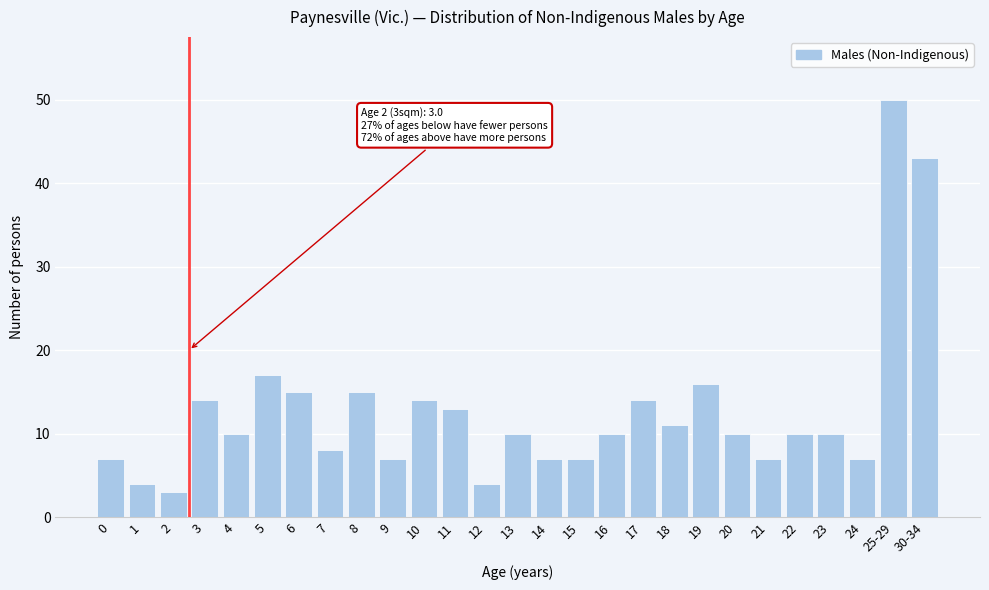

Reading left to right, transcribe all the data shown in this chart.

0=7	1=4	2=3	3=14	4=10	5=17	6=15	7=8	8=15	9=7	10=14	11=13	12=4	13=10	14=7	15=7	16=10	17=14	18=11	19=16	20=10	21=7	22=10	23=10	24=7	25-29=50	30-34=43